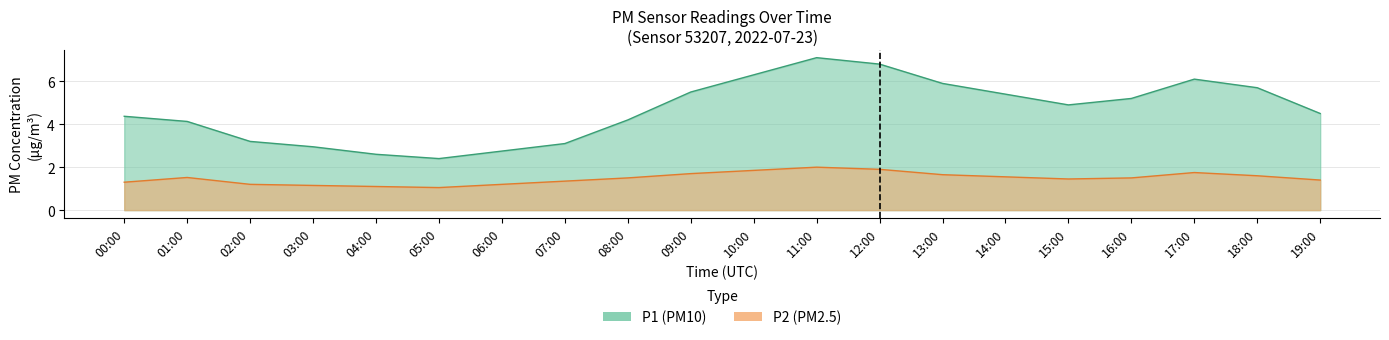

Which series has the largest range (max minus min)?

P1